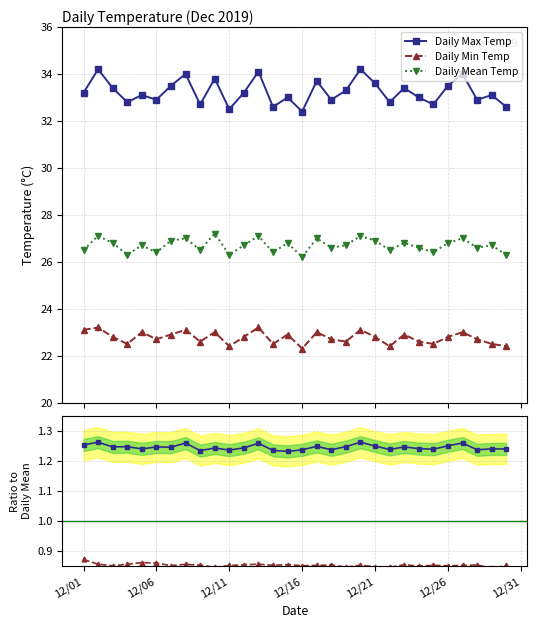

True or false: Daily Min Temp and Daily Max Temp intersect in this chart.

False